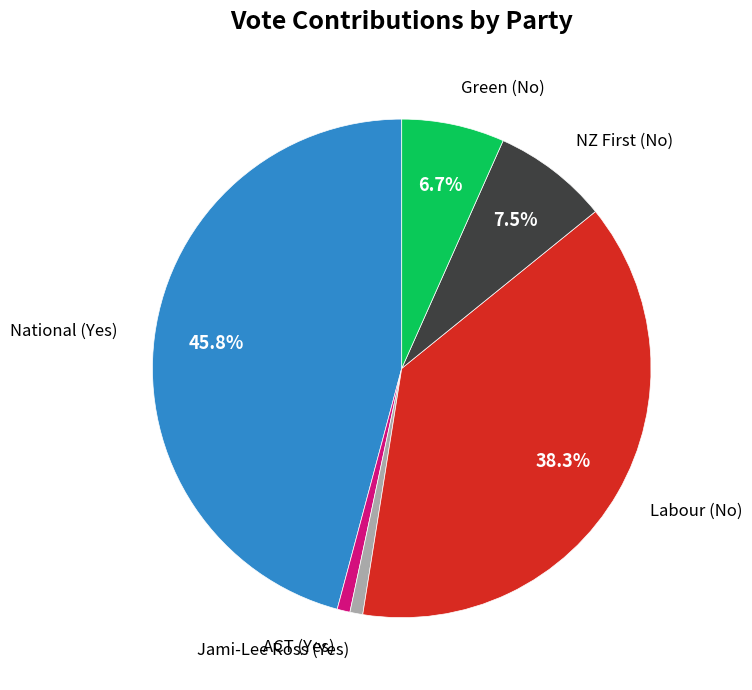

Which slice is the largest?

National (Yes)